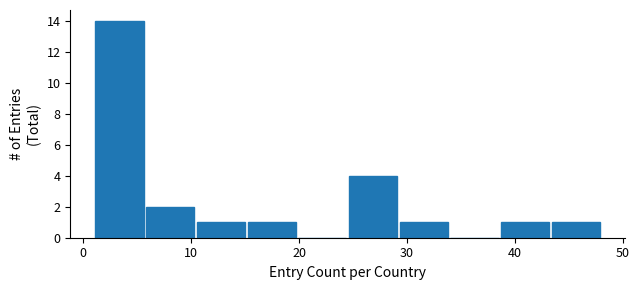

Reading left to right, list every bar in this chart as the range it spans on the x-axis followed by its height. Neither the bar edges nor the heights are printed on the chart, so give them approximately, as read against the axes.

1.0 to 5.7: 14
5.7 to 10.4: 2
10.4 to 15.1: 1
15.1 to 19.8: 1
19.8 to 24.5: 0
24.5 to 29.2: 4
29.2 to 33.9: 1
33.9 to 38.6: 0
38.6 to 43.3: 1
43.3 to 48.0: 1